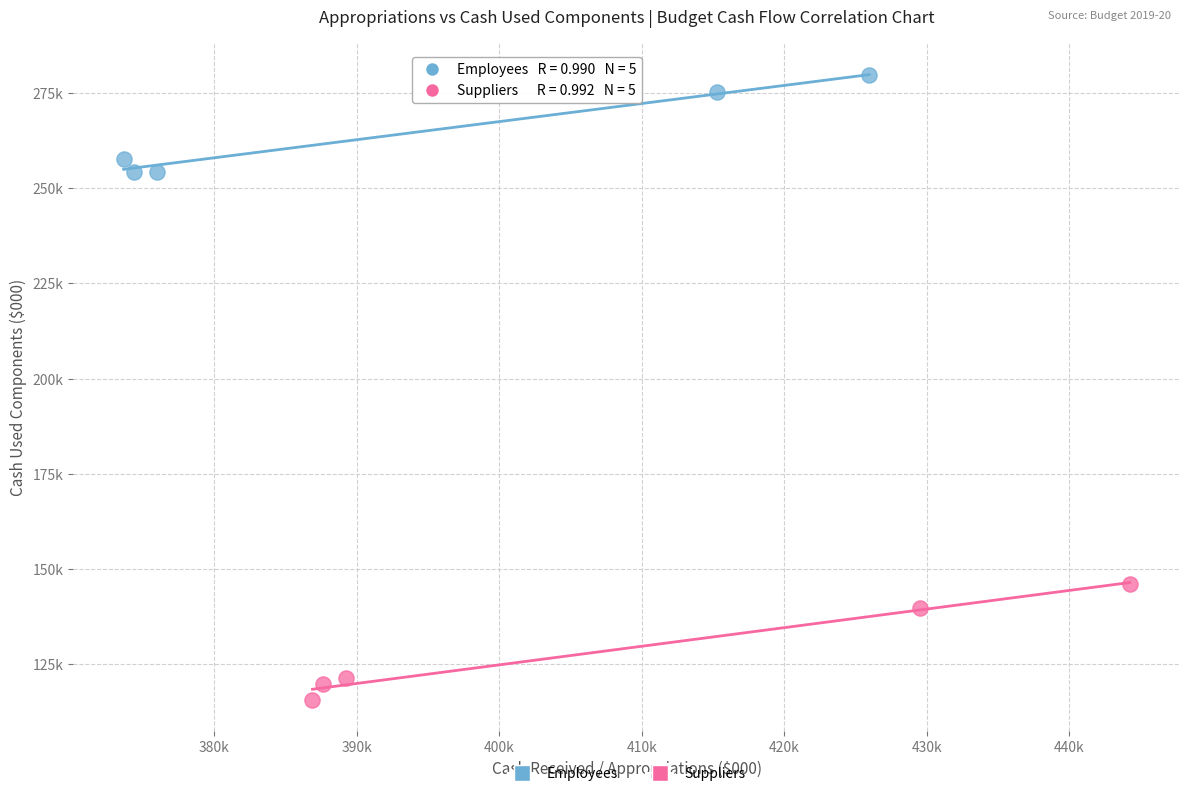

Which series reaches the maximum Y coordinate?

Employees